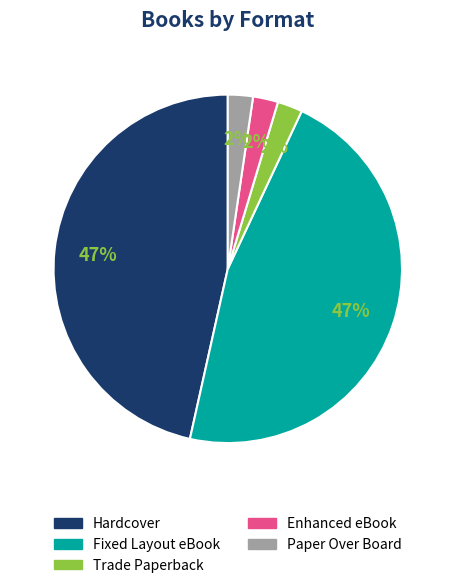

How many segments does this pie chart have?

5